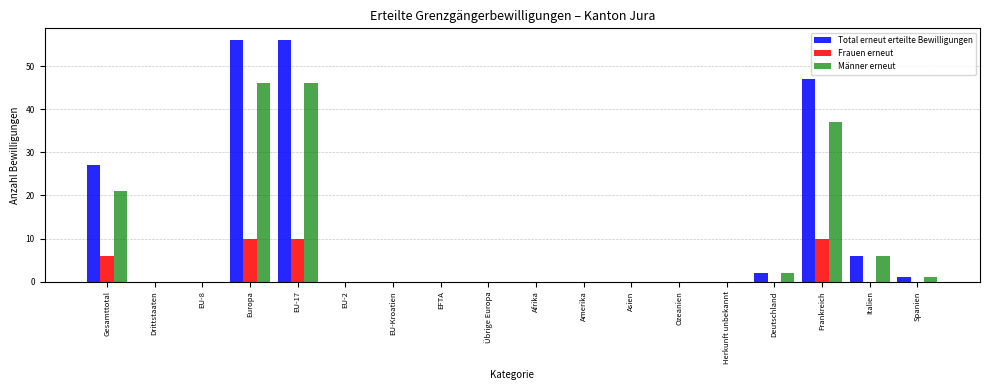

What is the sum of the Total erneut erteilte Bewilligungen values at Italien and Deutschland?

8